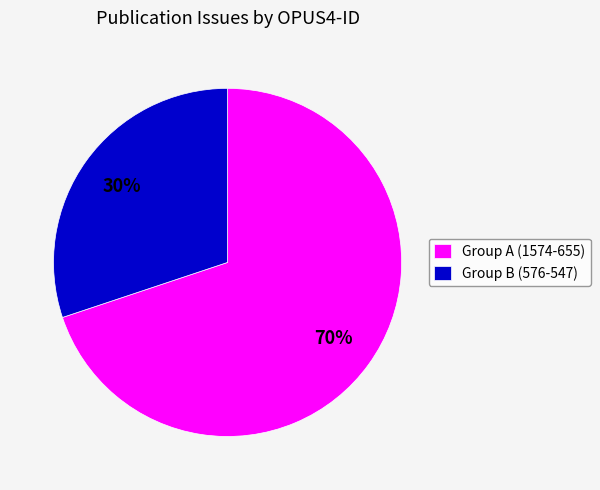

Do Group B (576-547) and Group A (1574-655) together represent more than half of the pie?

Yes